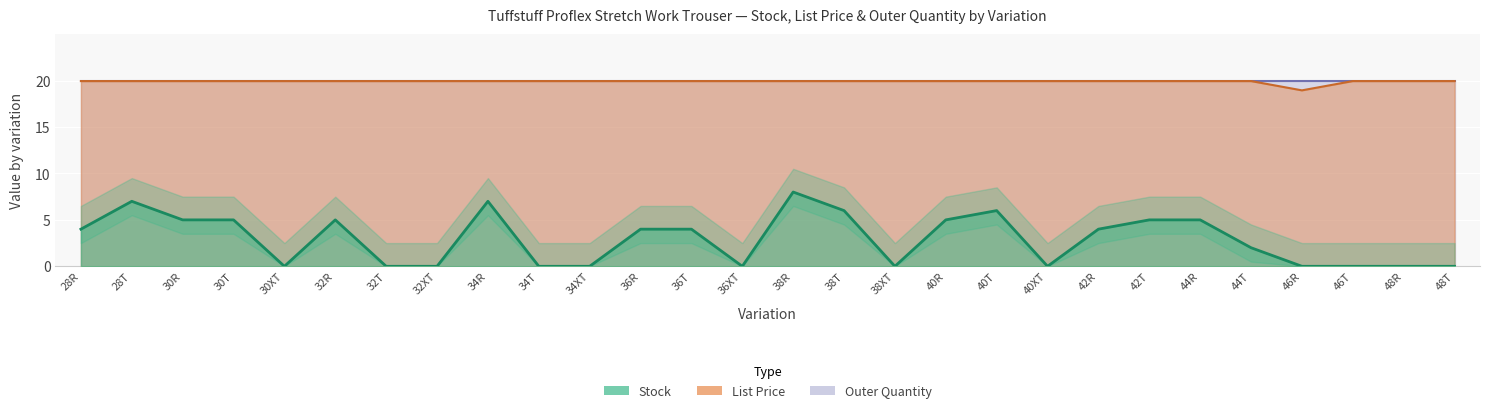

At which category does Stock reach its first local peak?

28T